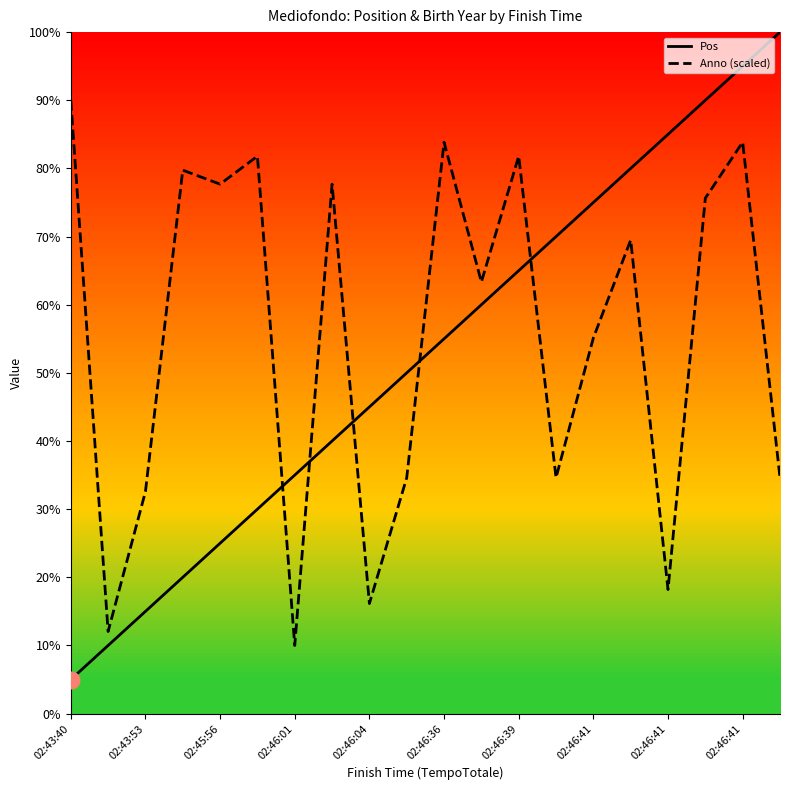

What is the spread (max minus min) of values at 02:46:36?

28.8